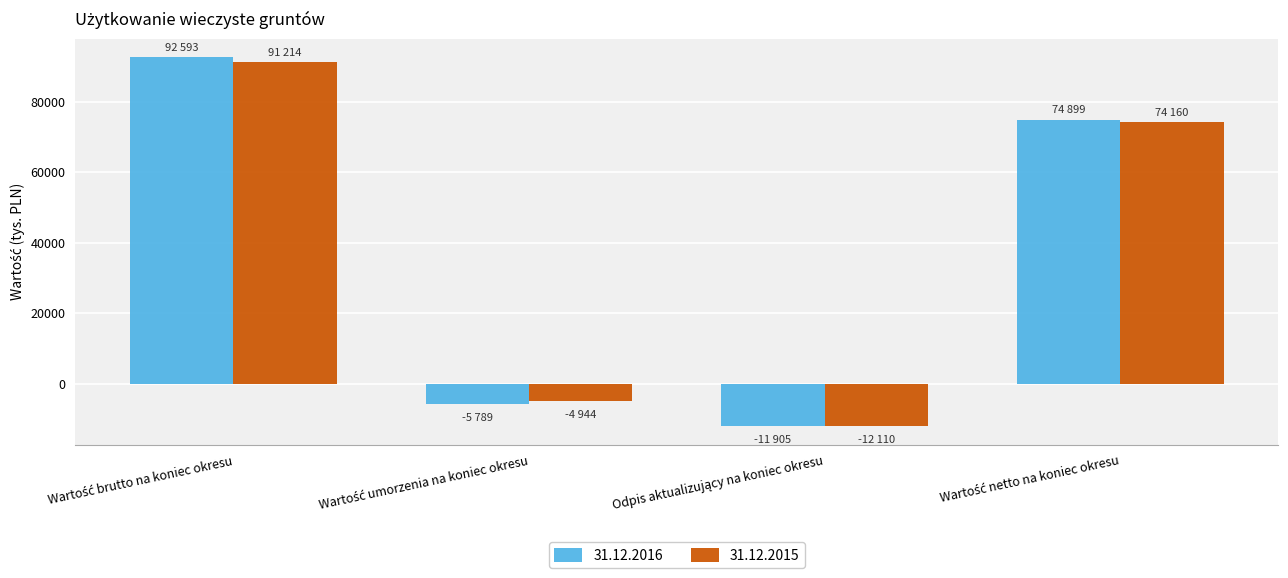

What is the difference between the second highest and second lowest values in the 31.12.2015 series?

79104